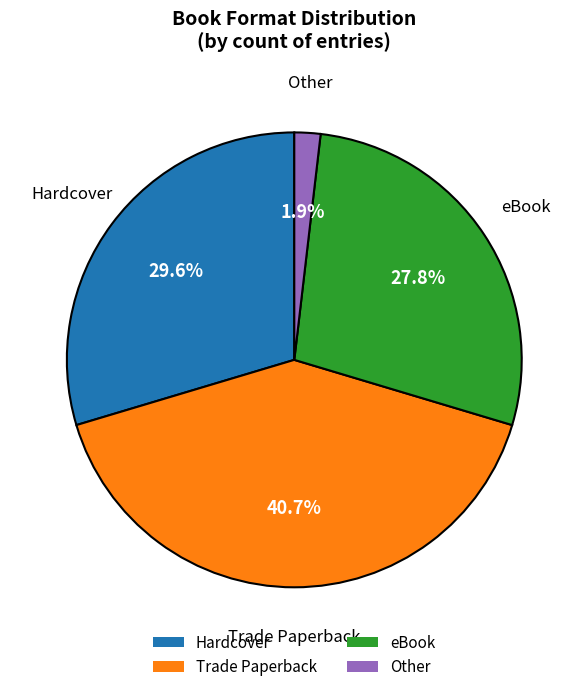

To the nearest percent, what is the average slice percentage?

25%